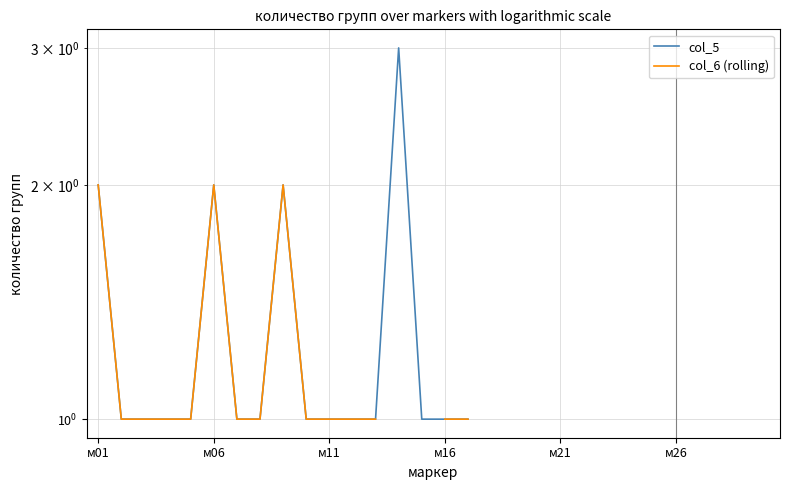

What is the value of the col_5 point at the 13th from the left?

1.0